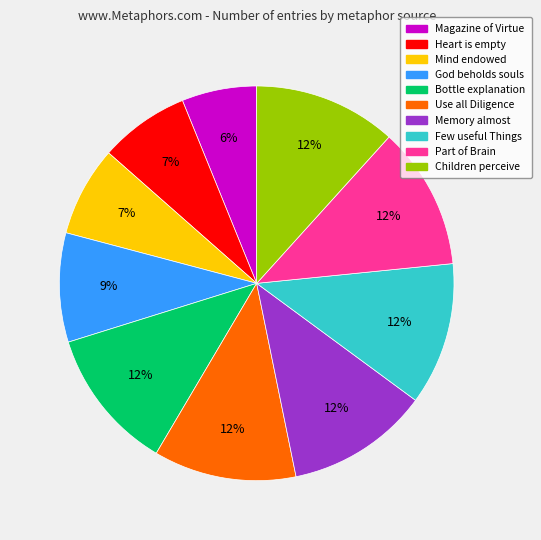

To the nearest percent, what is the difference between the largest and smallest slice percentages?

6%